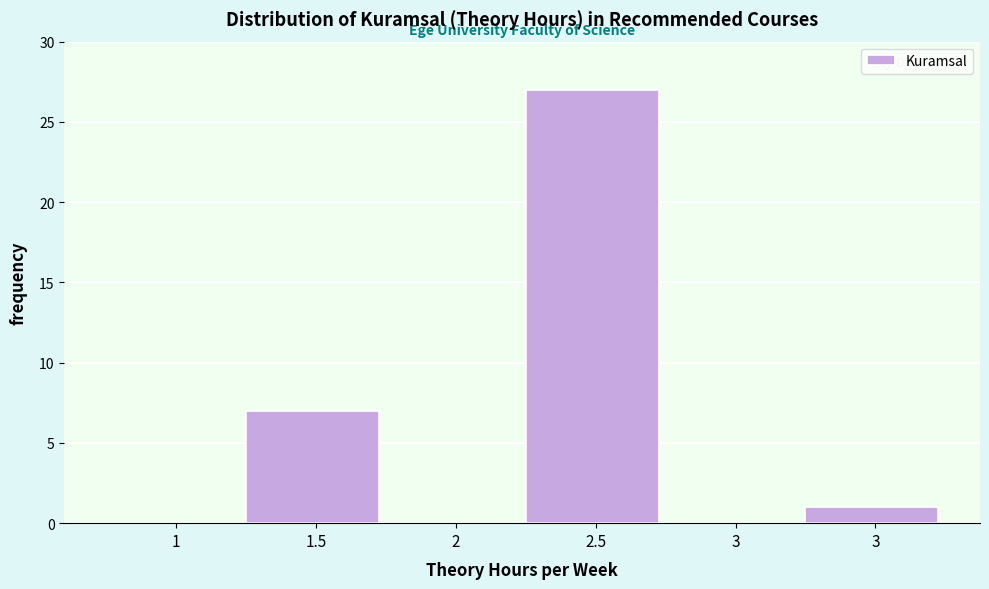

How many data points does each series have?

6